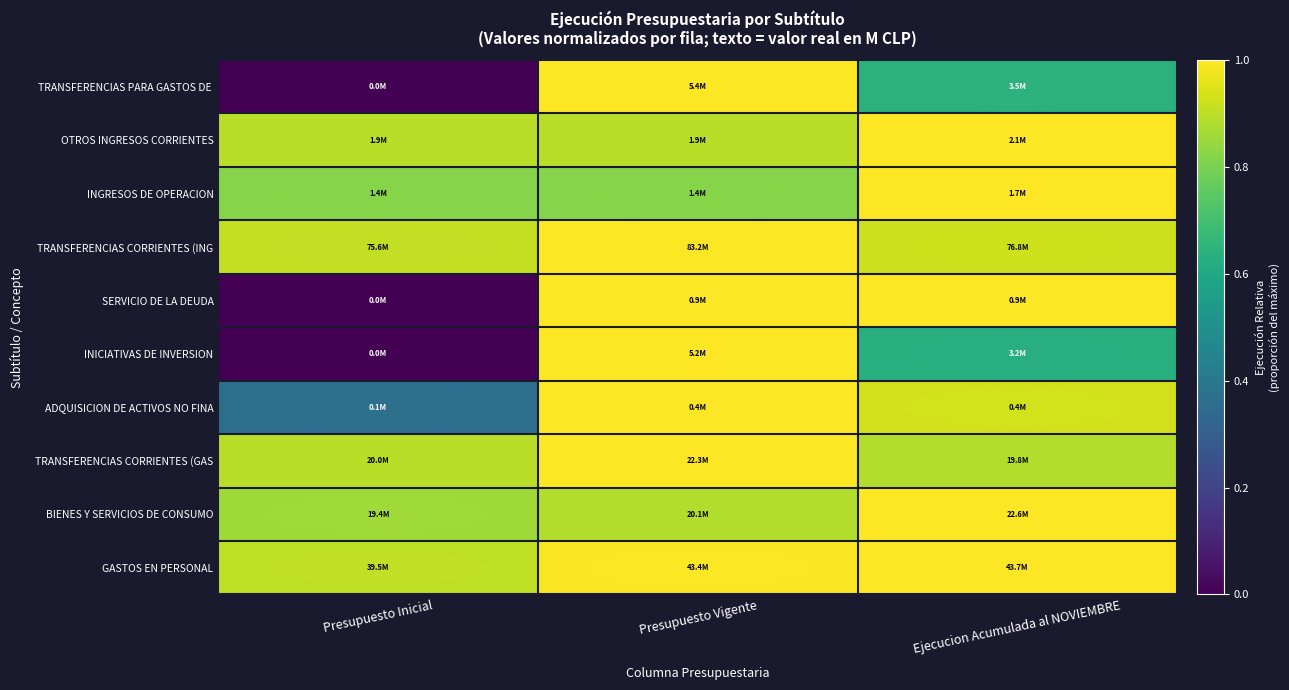

At Presupuesto Vigente, list the series in order from largest to smallest.

TRANSFERENCIAS CORRIENTES (GAS, ADQUISICION DE ACTIVOS NO FINA, INICIATIVAS DE INVERSION, SERVICIO DE LA DEUDA, TRANSFERENCIAS CORRIENTES (ING, TRANSFERENCIAS PARA GASTOS DE, GASTOS EN PERSONAL, OTROS INGRESOS CORRIENTES, BIENES Y SERVICIOS DE CONSUMO, INGRESOS DE OPERACION